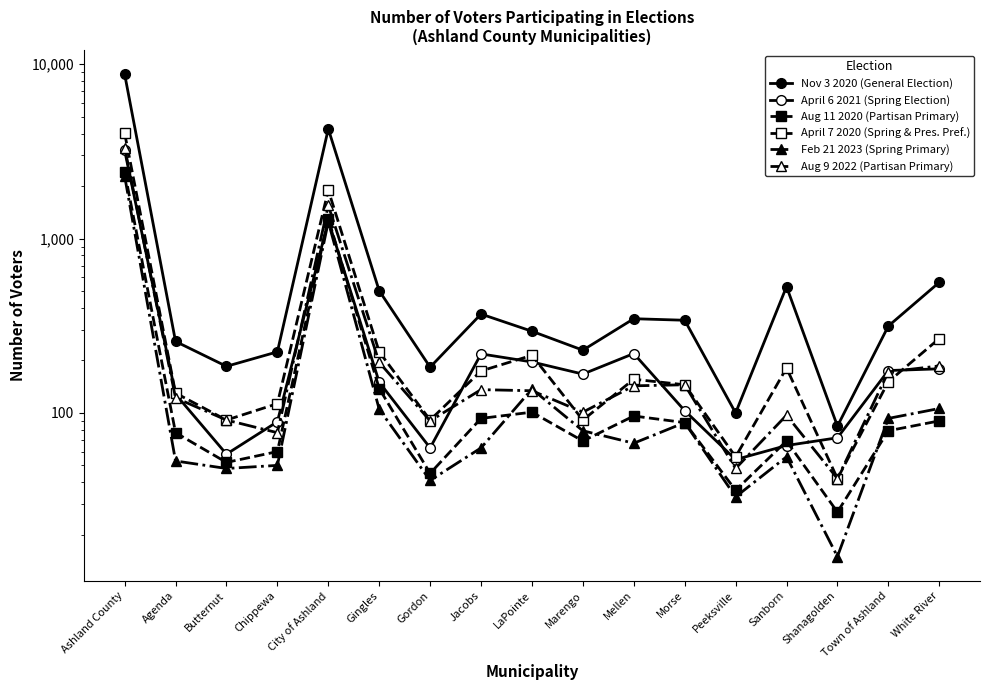

Which series has the widest spread of values?

Nov 3 2020 (General Election)